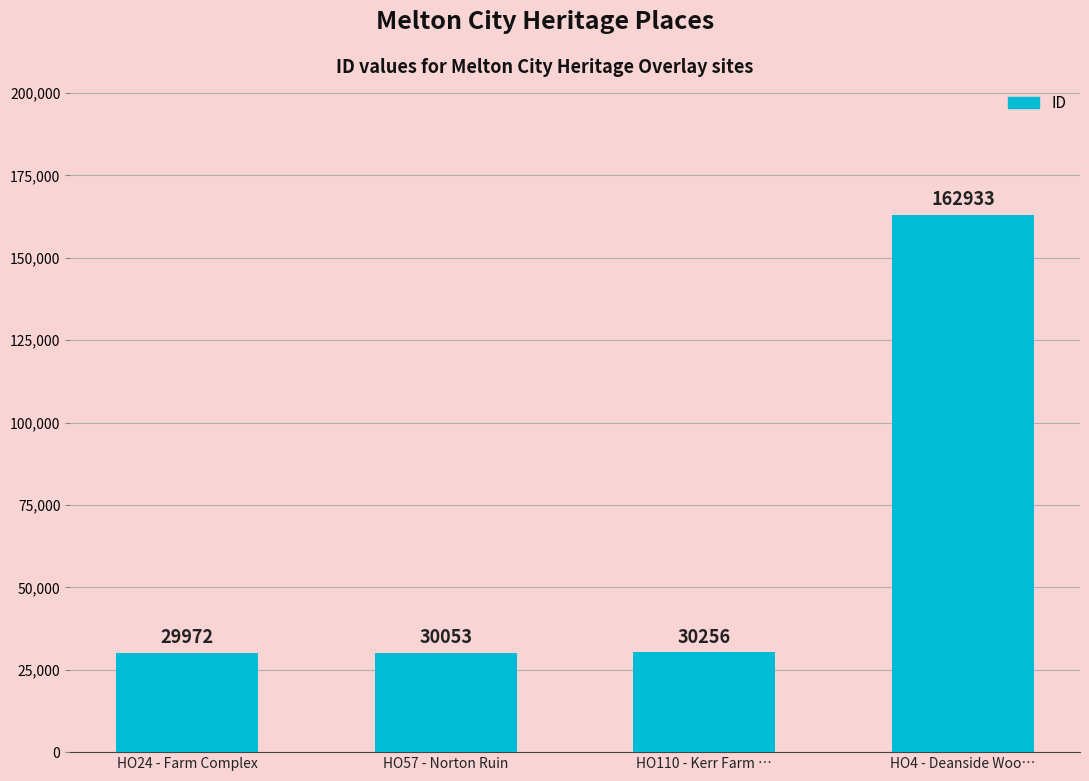

Between HO24 - Farm Complex and HO110 - Kerr Farm …, which is larger?

HO110 - Kerr Farm …